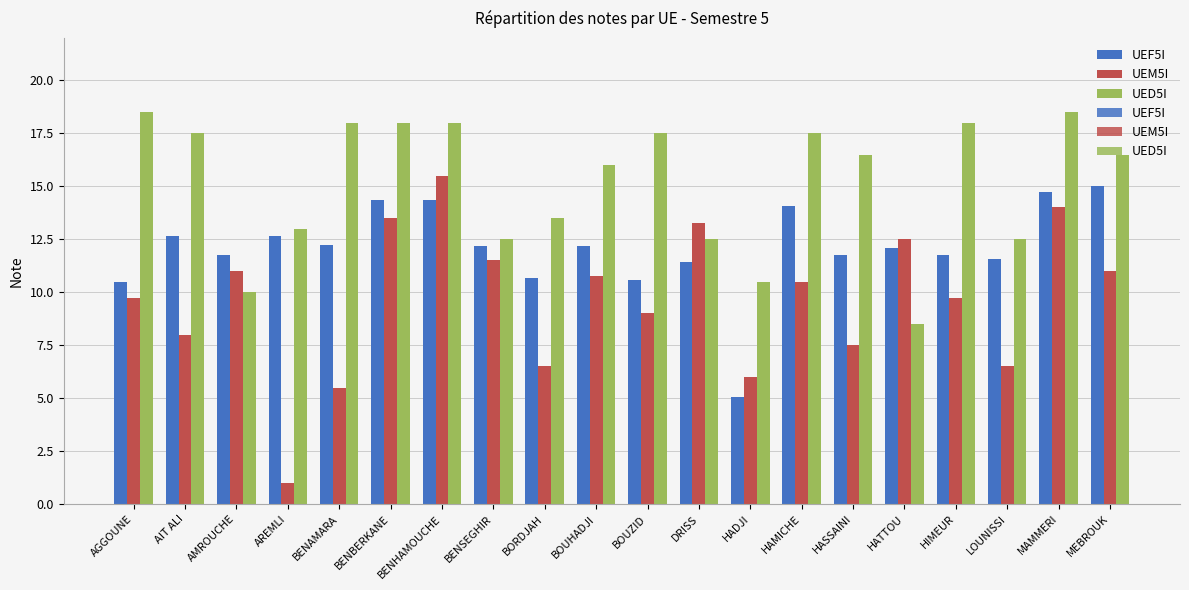

What is the label of the 11th bar from the right?

BOUHADJI